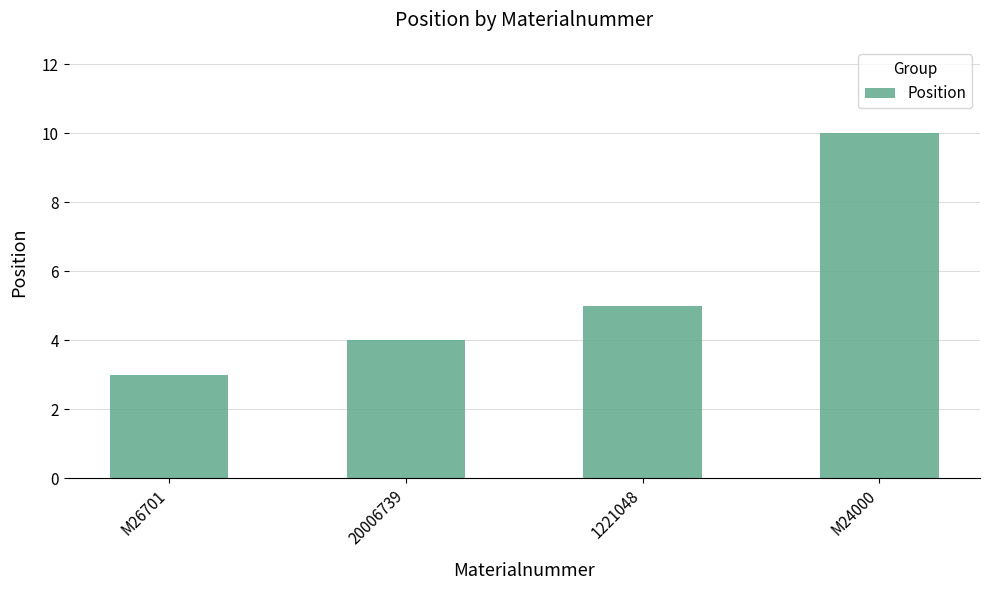

The chart shows a value of 1 at M26701. True or false?

False